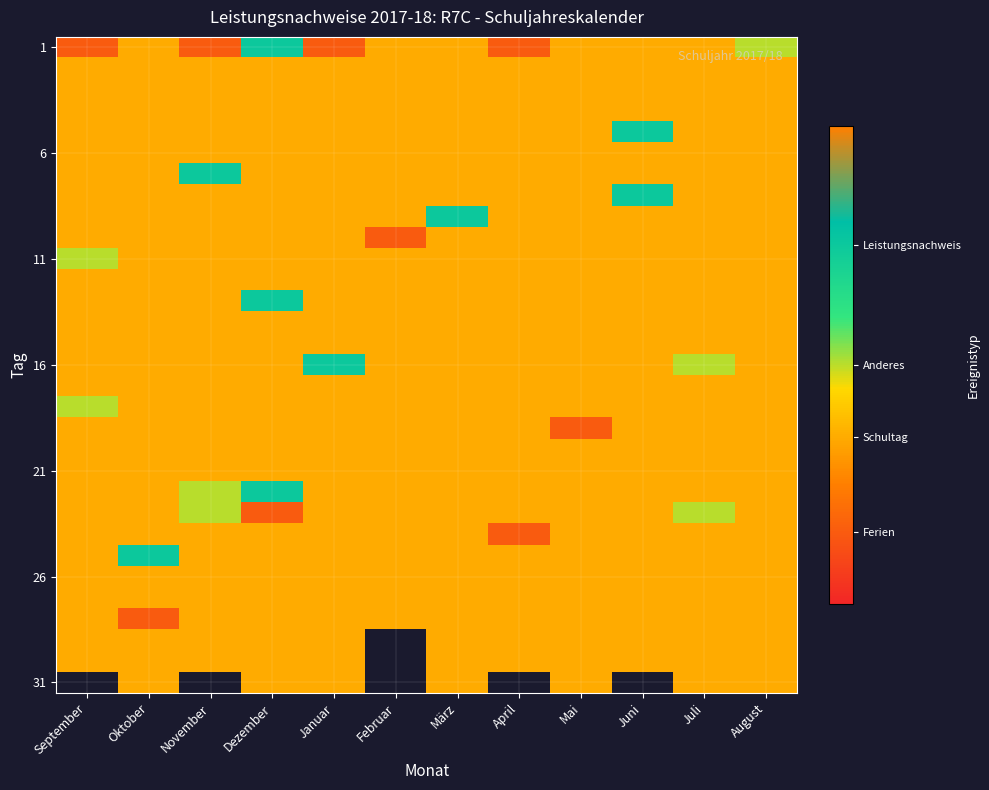

Between September and Oktober, which is larger?

Oktober